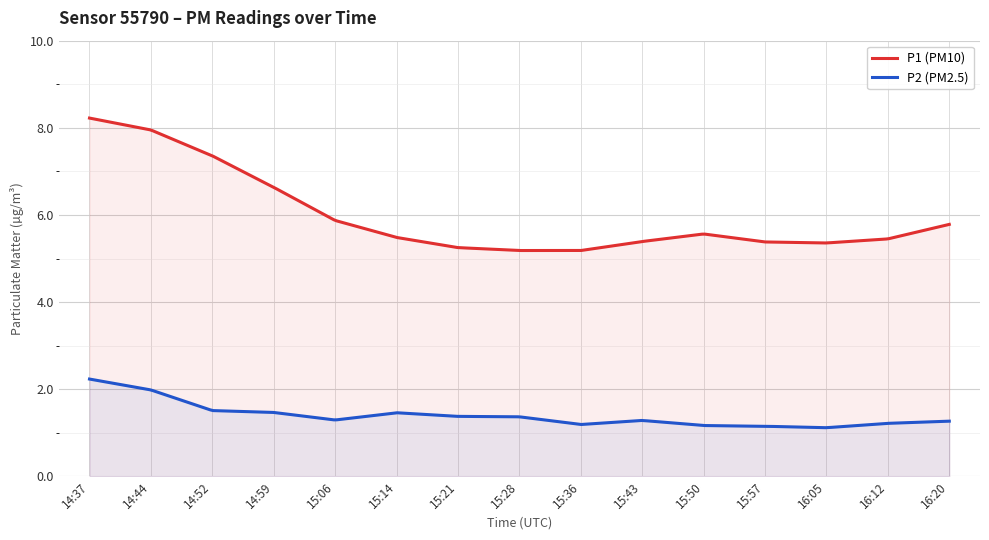

What are all the series names shown in the legend?

P1 (PM10), P2 (PM2.5)